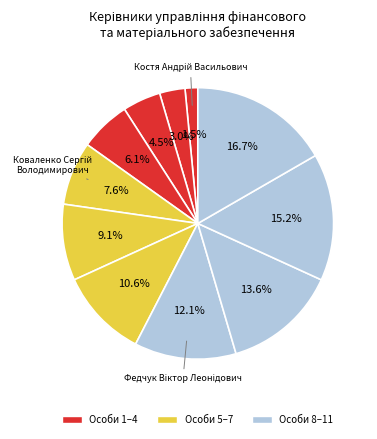

How many segments does this pie chart have?

11